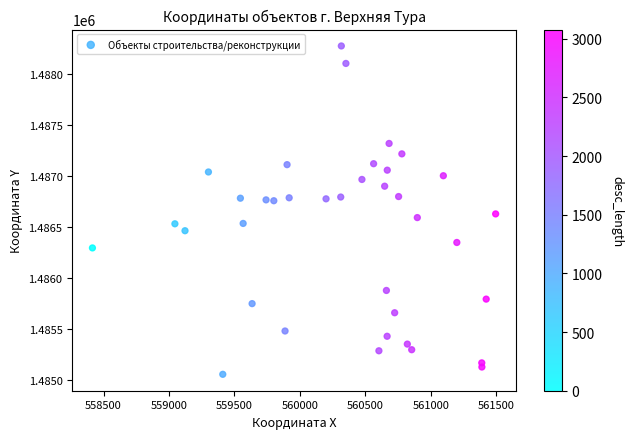

What Y value in the scatter plot is closest to 1486661?

1486624.8